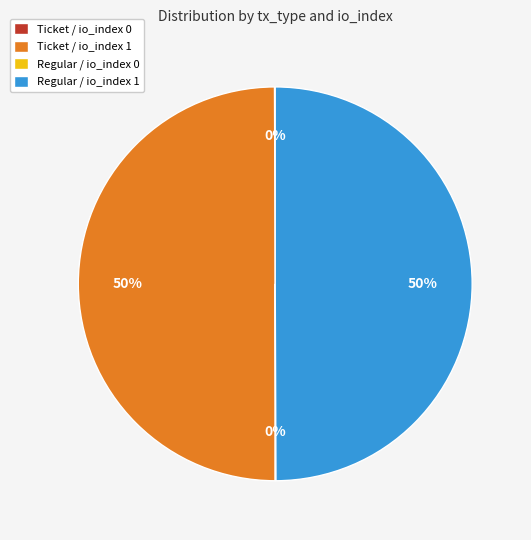

What is the ratio of the value at Ticket / io_index 1 to the value at Regular / io_index 1?

1.0